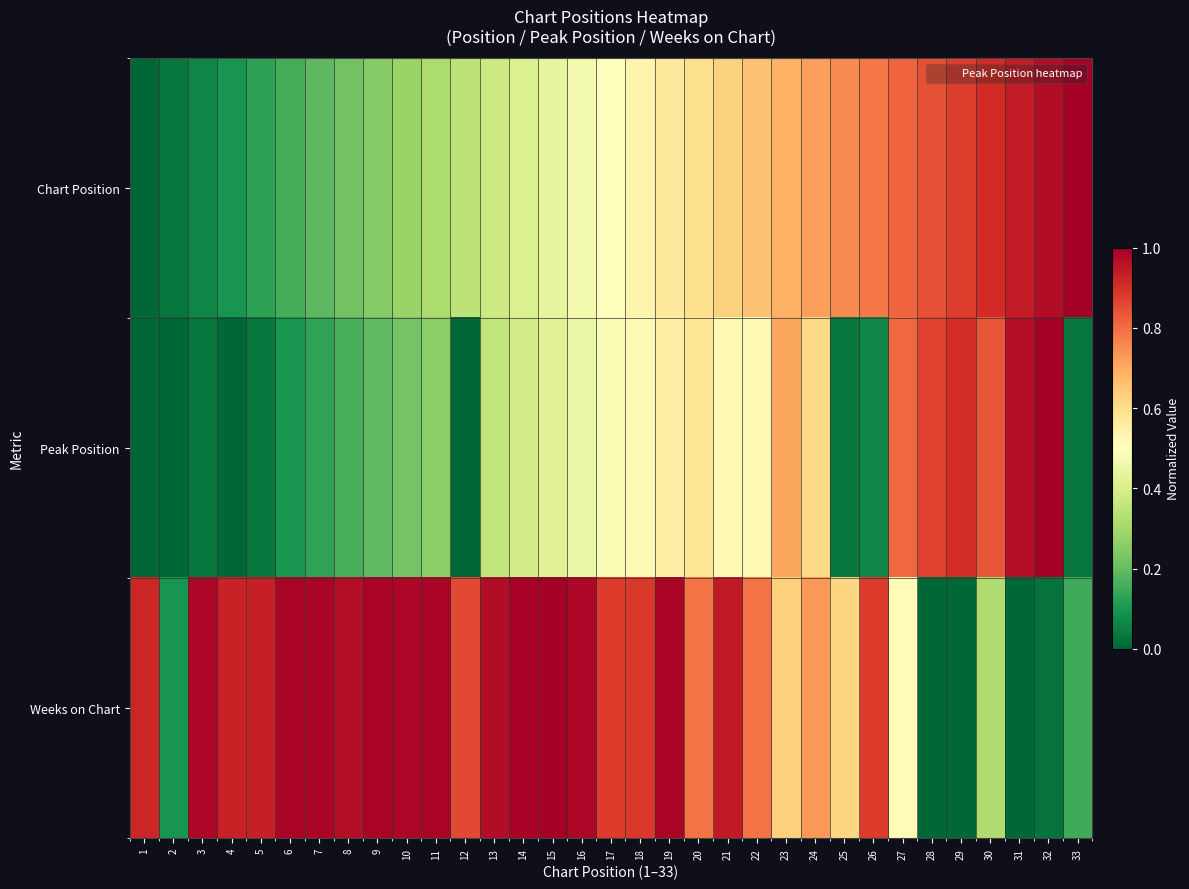

What is the difference between the highest and lowest values at 10?

0.8